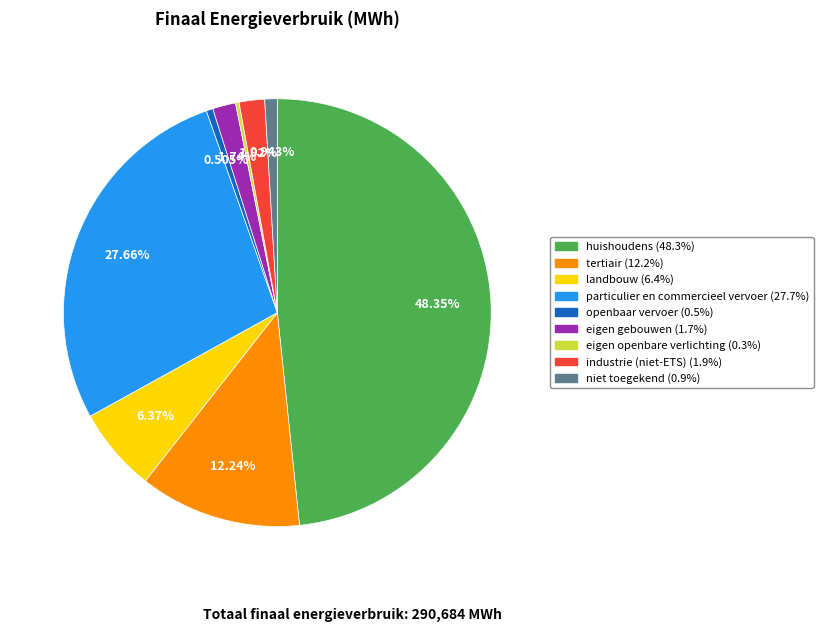

Approximately how many times larger is the value at niet toegekend compared to industrie (niet-ETS)?

0.5